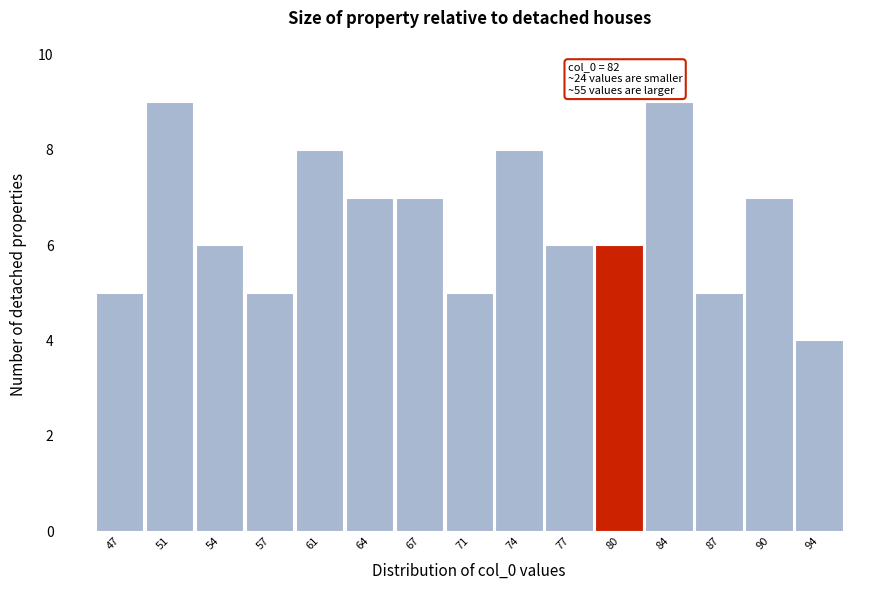

Reading left to right, list all the values displayed in this chart.

5	9	6	5	8	7	7	5	8	6	6	9	5	7	4